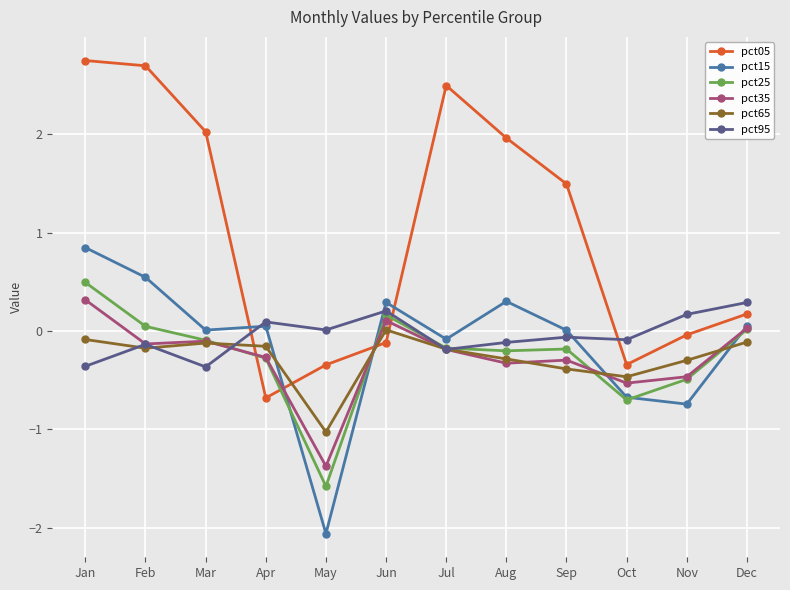

Which series has the widest spread of values?

pct05